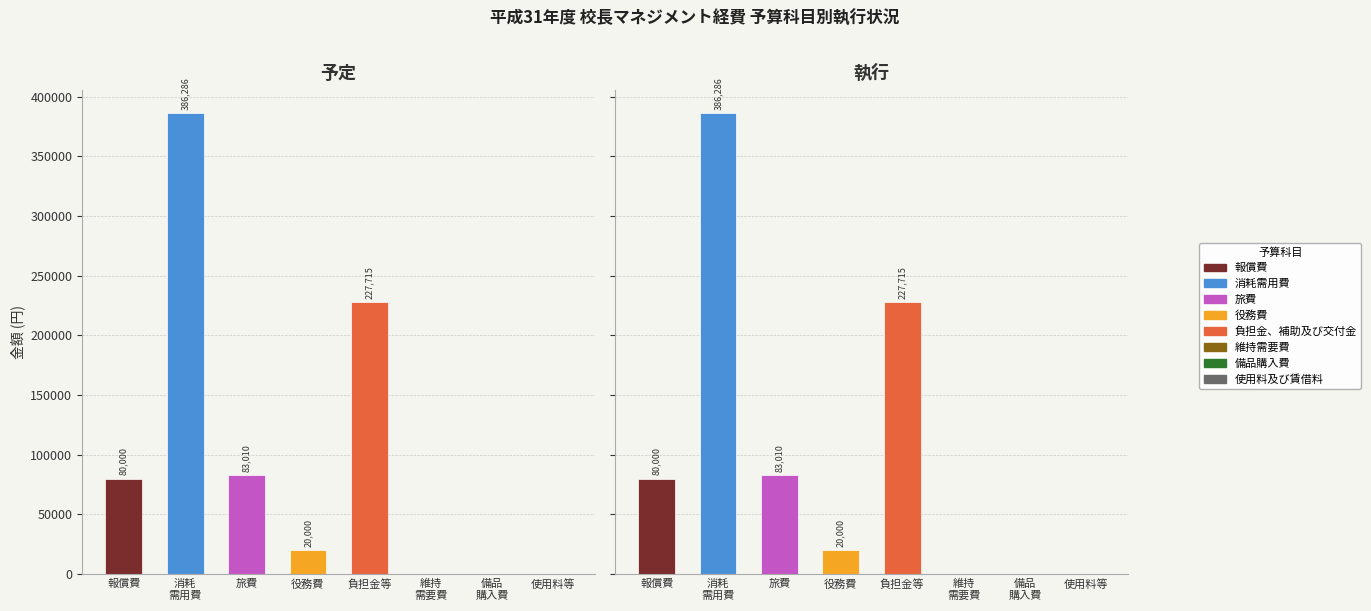

What is the label of the 1st bar from the left?

報償費